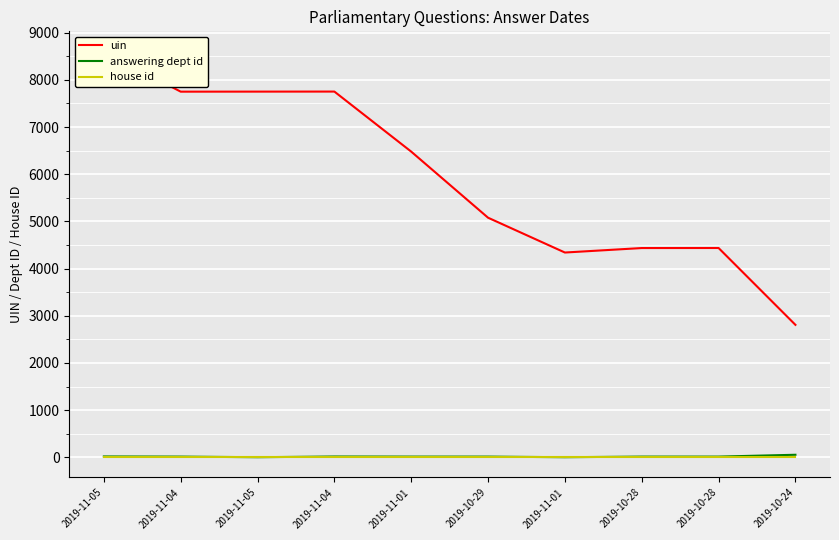

Which label corresponds to the largest value in the chart?

2019-11-05